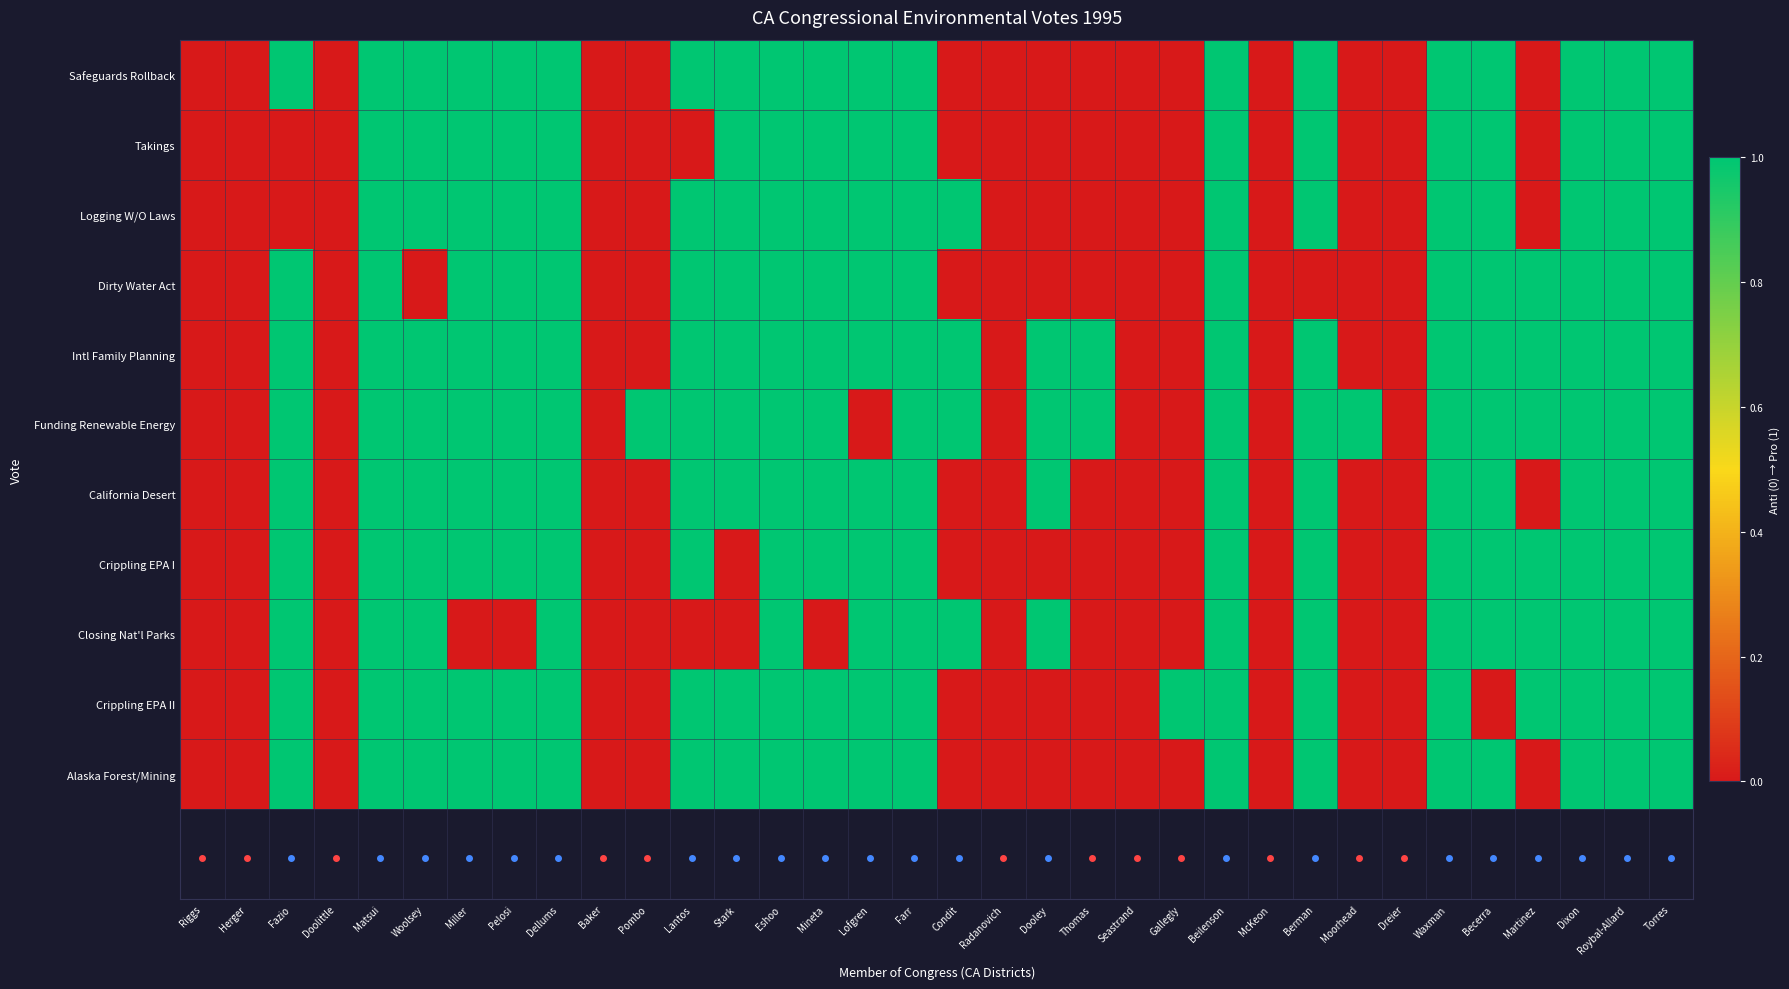

What is the spread (max minus min) of values at Thomas?

1